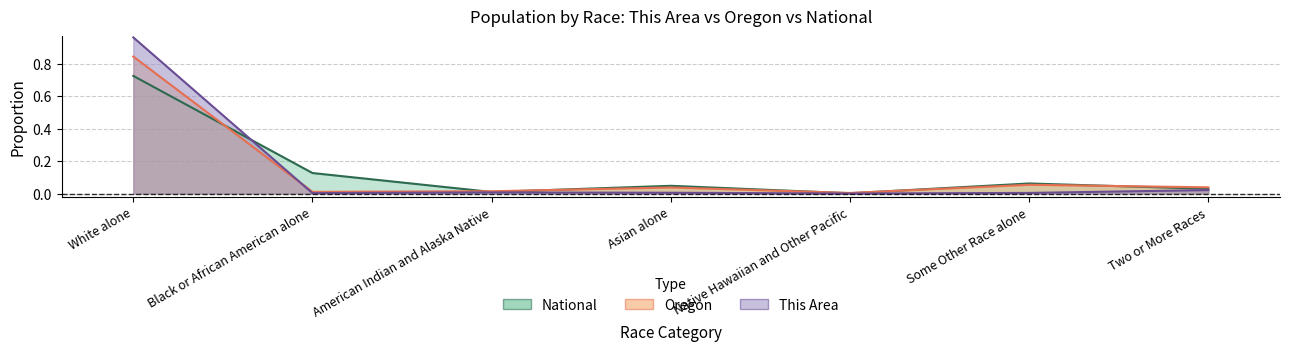

What is the label of the 1st point from the right?

Two or More Races